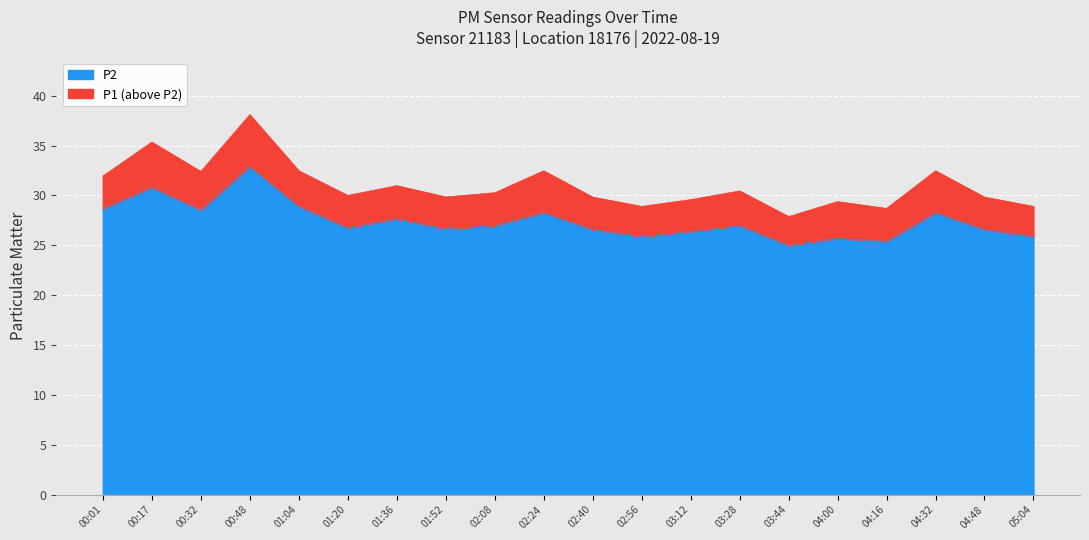

True or false: P2 and P1 cross at least once.

False